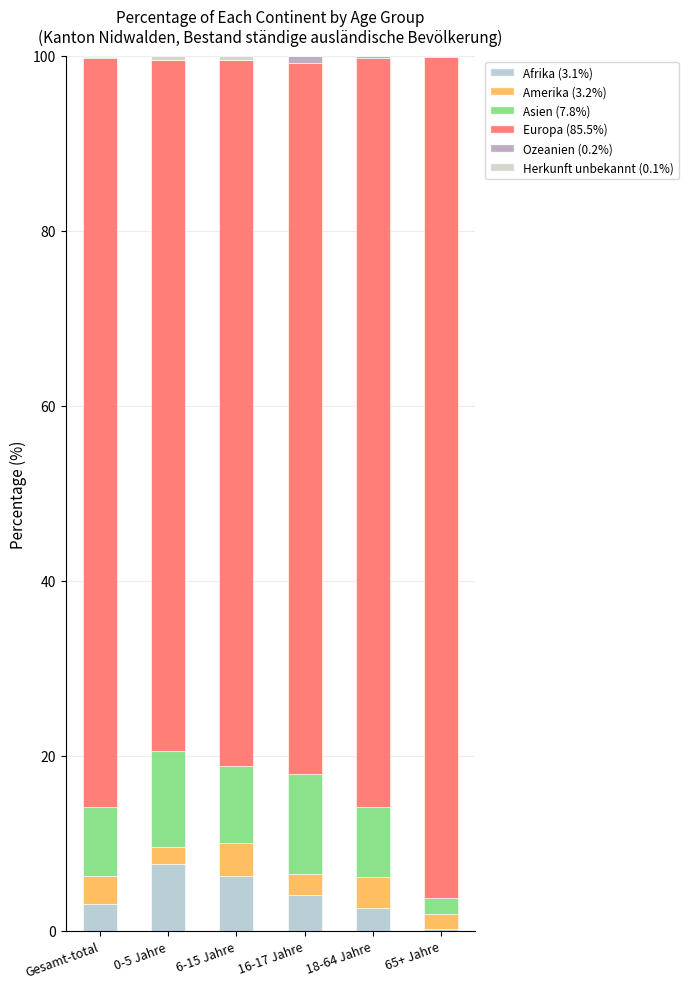

The value of Ozeanien at 18-64 Jahre is 0.2. True or false?

True